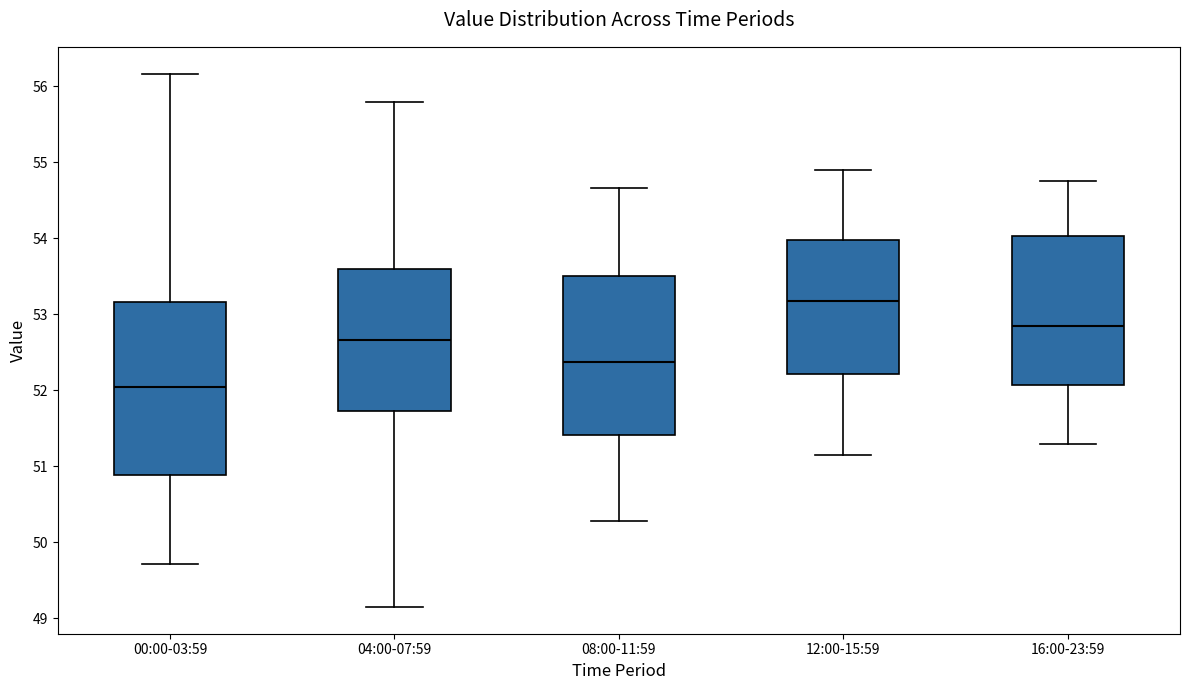

Reading left to right, transcribe this box plot: for each box, give where its median line is, the range the box spans, and where its two whiskers end, as read against the y-axis. The values are not printed on the chart, so give them approximately, as read against the axis.

00:00-03:59: median 52.1, box 50.9 to 53.2, whiskers 49.7 to 56.2
04:00-07:59: median 52.7, box 51.7 to 53.6, whiskers 49.2 to 55.8
08:00-11:59: median 52.4, box 51.4 to 53.5, whiskers 50.3 to 54.7
12:00-15:59: median 53.2, box 52.2 to 54.0, whiskers 51.2 to 54.9
16:00-23:59: median 52.9, box 52.1 to 54.0, whiskers 51.3 to 54.8